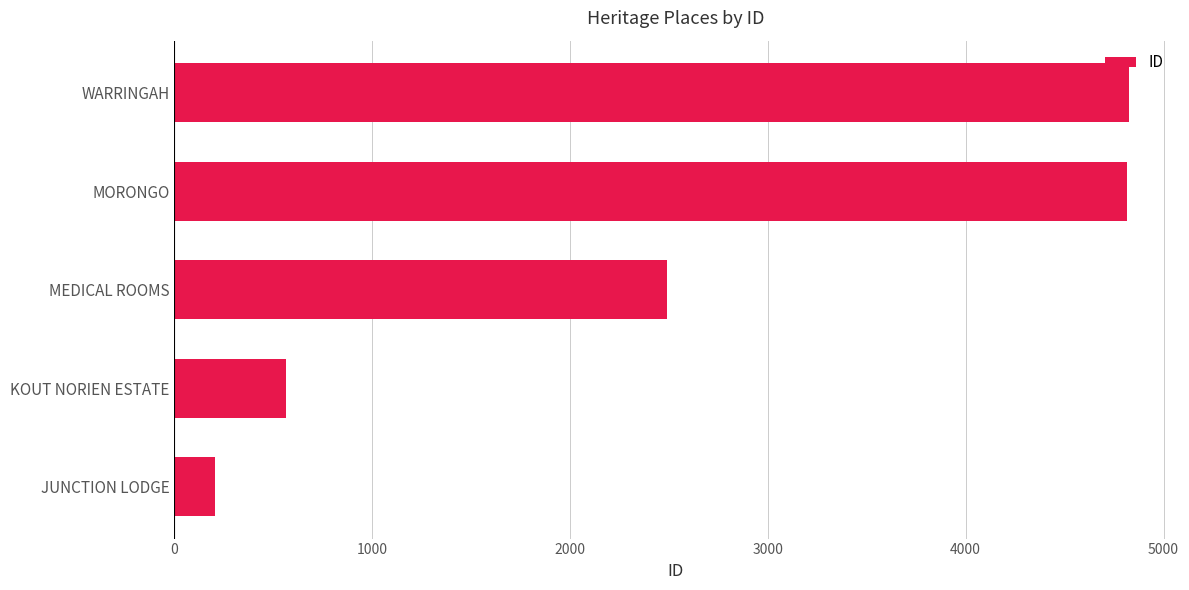

Which label corresponds to the smallest value in the chart?

JUNCTION LODGE